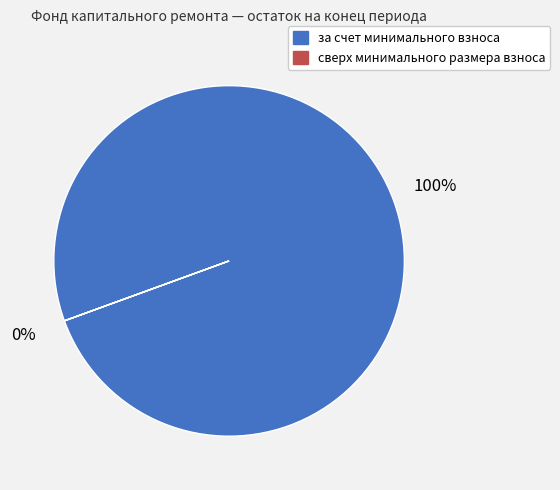

Combined, do сверх минимального размера взноса and за счет минимального взноса account for over 50%?

Yes